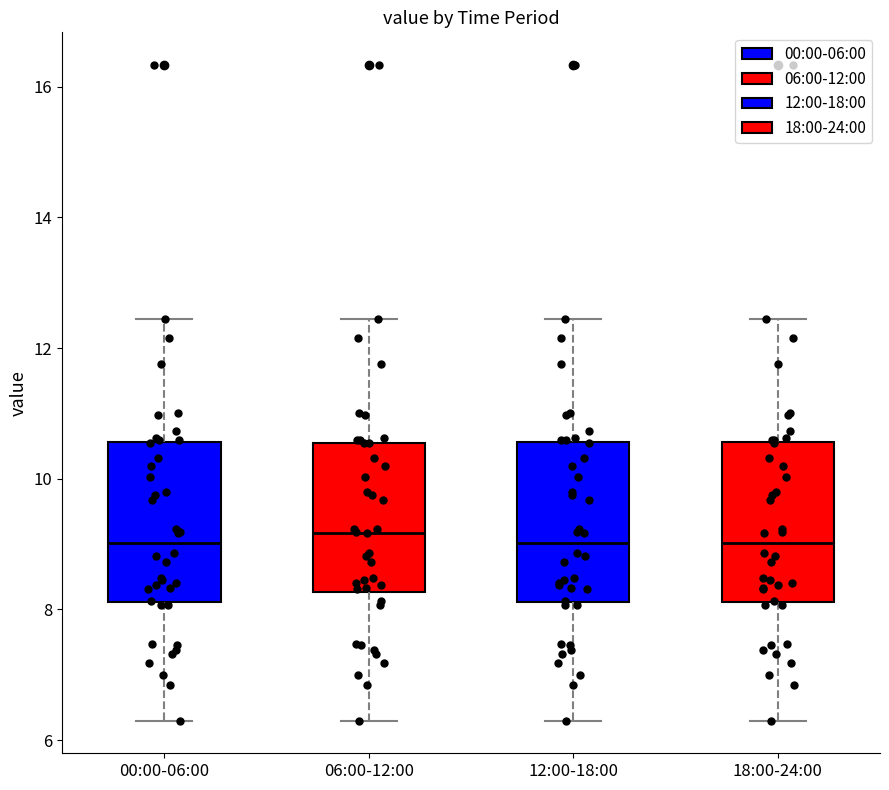

Reading left to right, read every box against the y-axis: the position of its median line, the range the box covers, and the ends of its whiskers. The values are not printed on the chart, so give them approximately, as read against the axis.

00:00-06:00: median 9.0, box 8.2 to 10.6, whiskers 6.4 to 12.4
06:00-12:00: median 9.2, box 8.2 to 10.6, whiskers 6.4 to 12.4
12:00-18:00: median 9.0, box 8.2 to 10.6, whiskers 6.4 to 12.4
18:00-24:00: median 9.0, box 8.2 to 10.6, whiskers 6.4 to 12.4